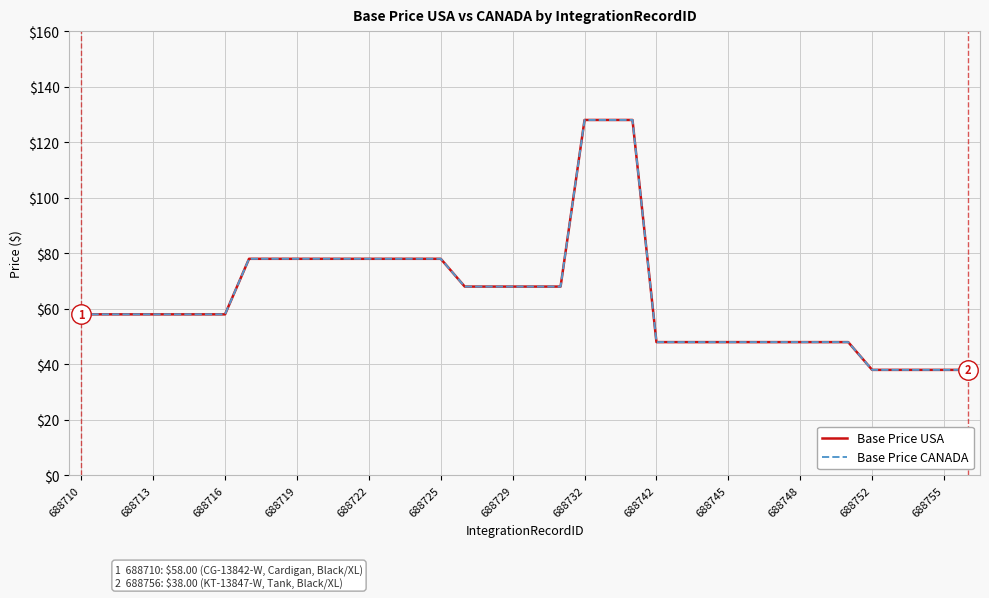

Is this an area chart (filled region under the line)?

No